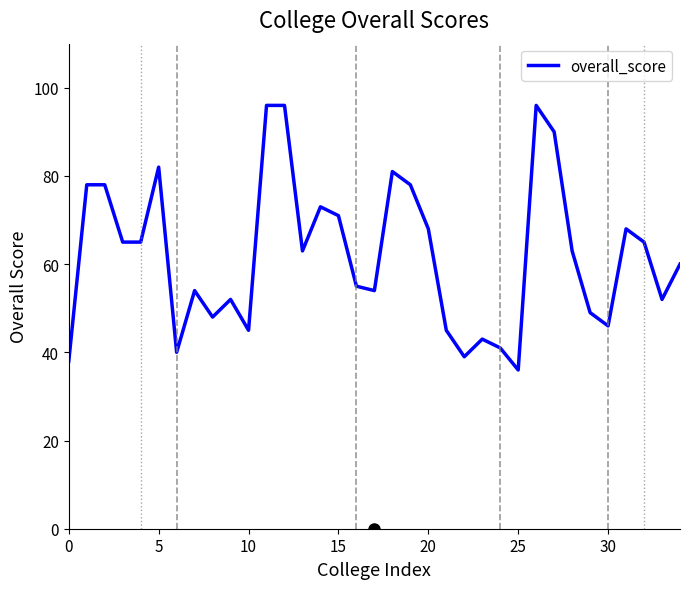

What is the minimum value shown in the chart?

36